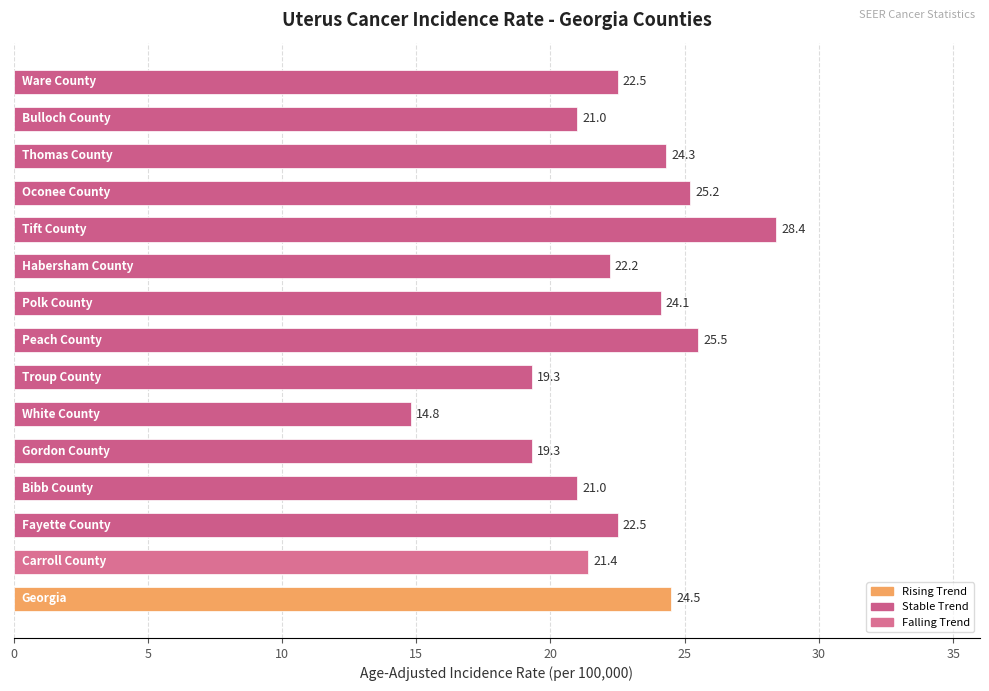

Reading bottom to top, extract all data points from this chart.

24.5	21.4	22.5	21.0	19.3	14.8	19.3	25.5	24.1	22.2	28.4	25.2	24.3	21.0	22.5